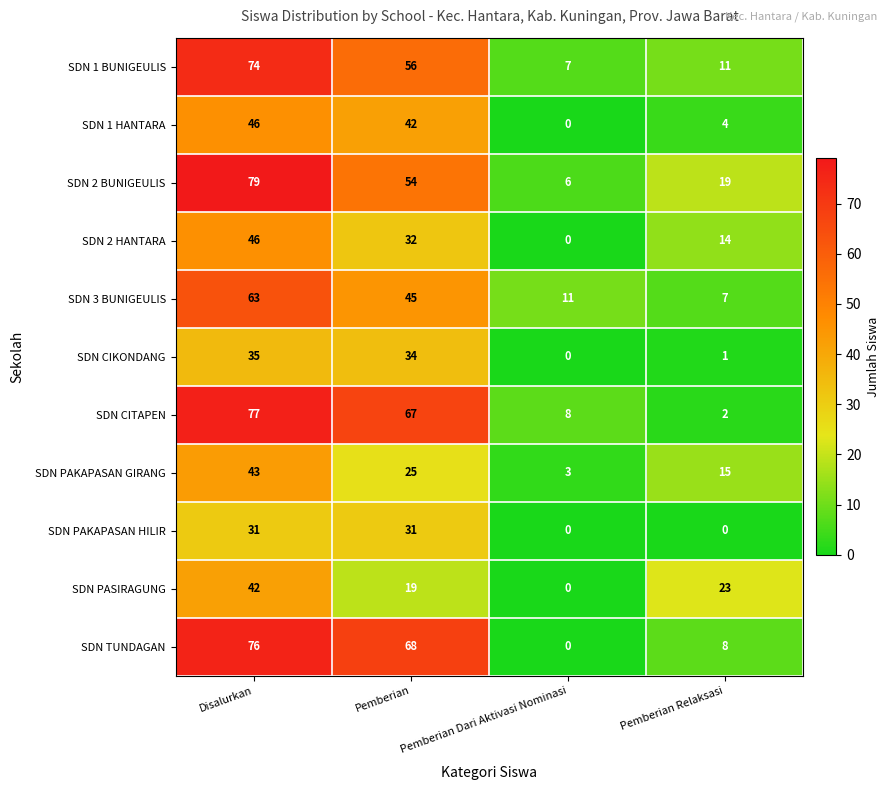

At how many categories does at least one series exceed 31?

2